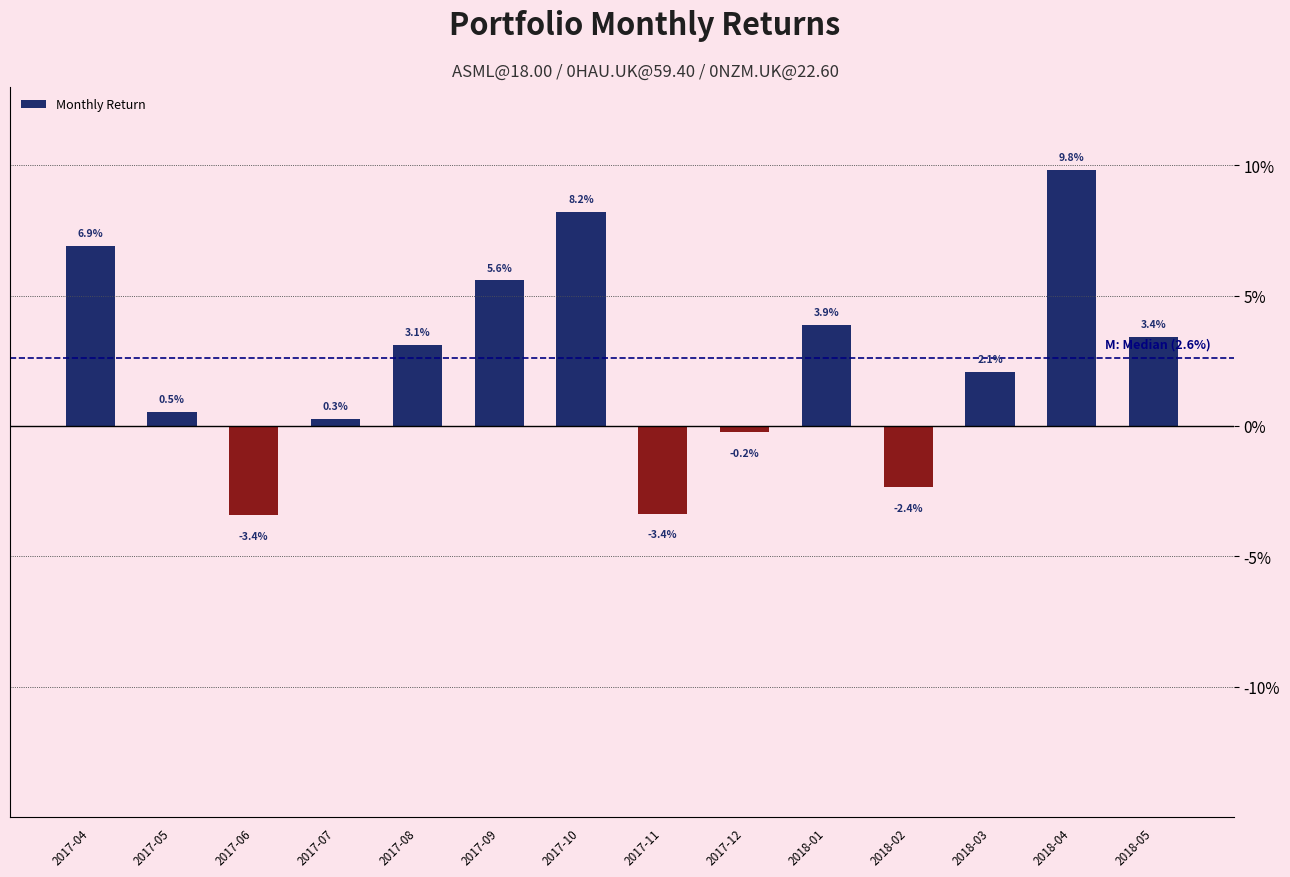

Rank the categories by value from highest to lowest.

2018-04, 2017-10, 2017-04, 2017-09, 2018-01, 2018-05, 2017-08, 2018-03, 2017-05, 2017-07, 2017-12, 2018-02, 2017-11, 2017-06